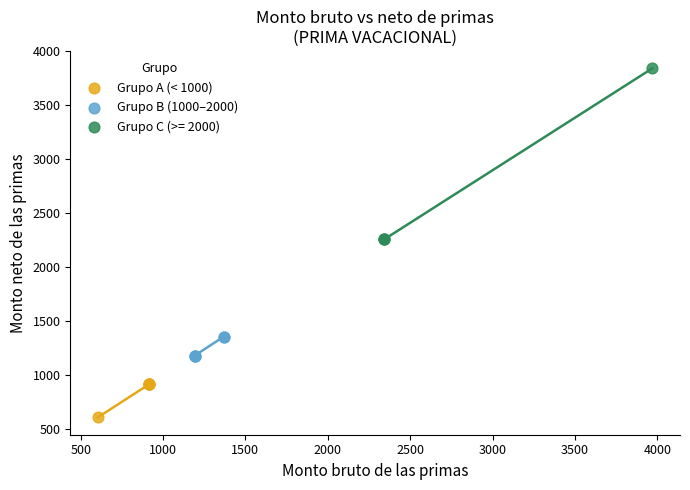

Which series reaches the maximum Y coordinate?

Grupo C (>= 2000)